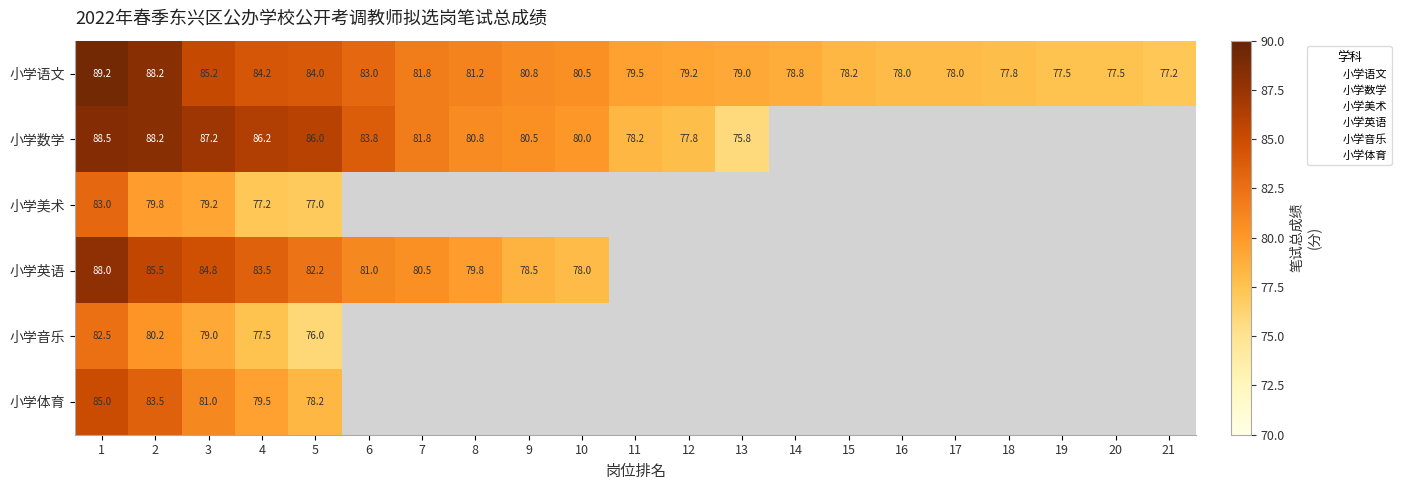

At which category is the sum across all series the highest?

1